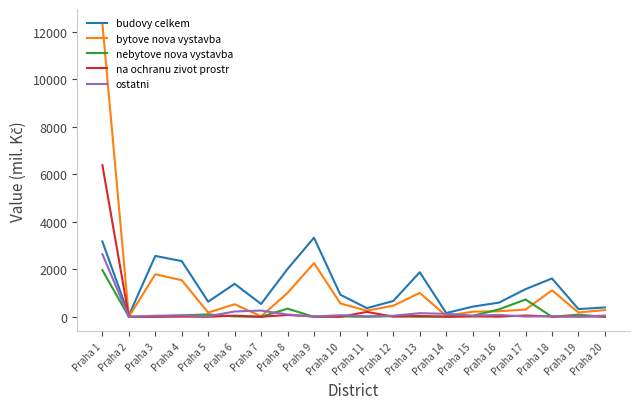

Where is bytove nova vystavba nearest to the value 6170?

Praha 9